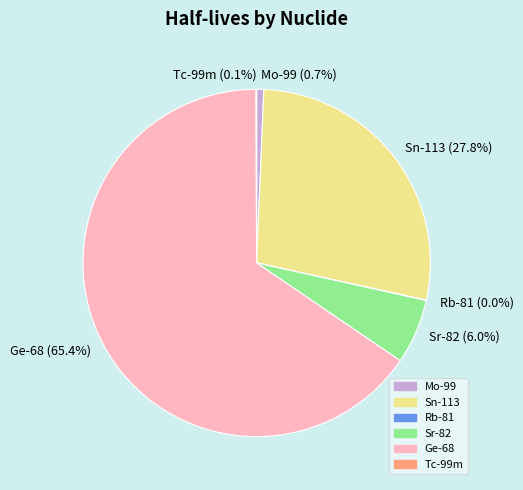

To the nearest percent, what is the average slice percentage?

17%